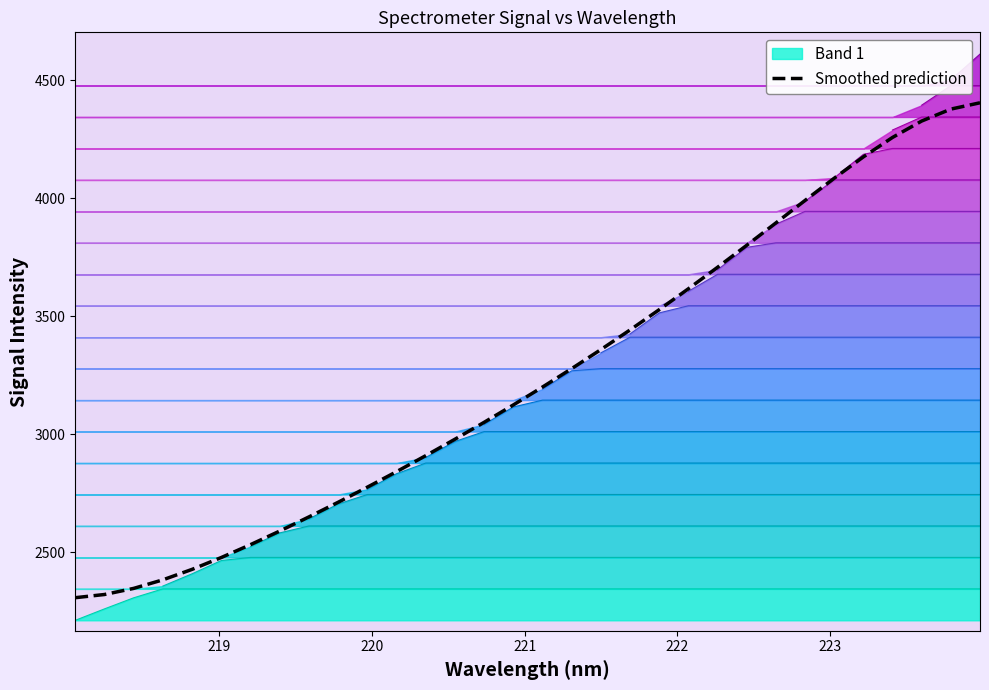

Where is the data nearest to the value 3355?

221.4993